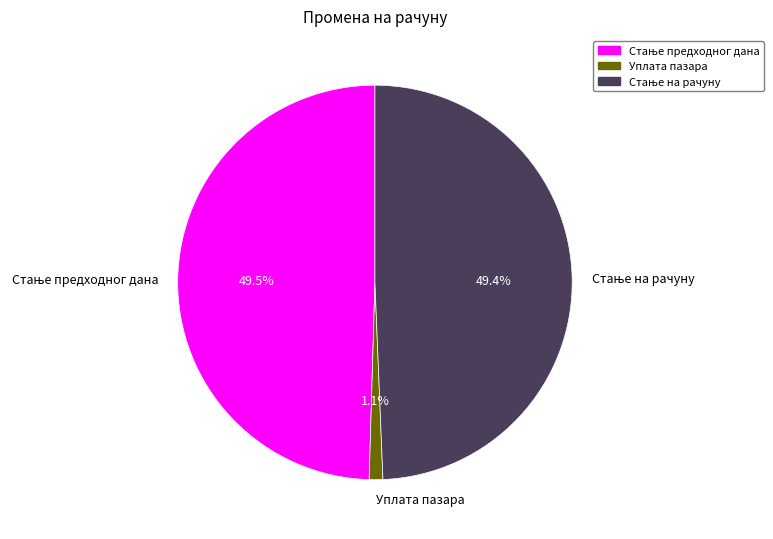

Is Уплата пазара the majority of the pie?

No